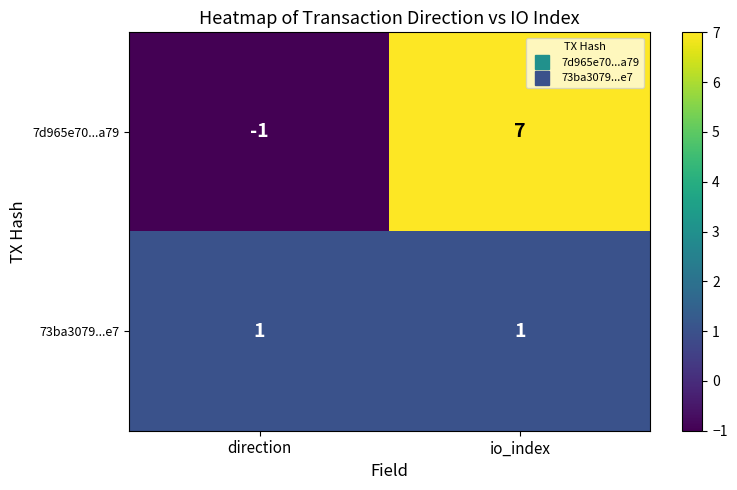

What is the difference between the maximum and minimum values in the 7d965e70...a79 series?

8